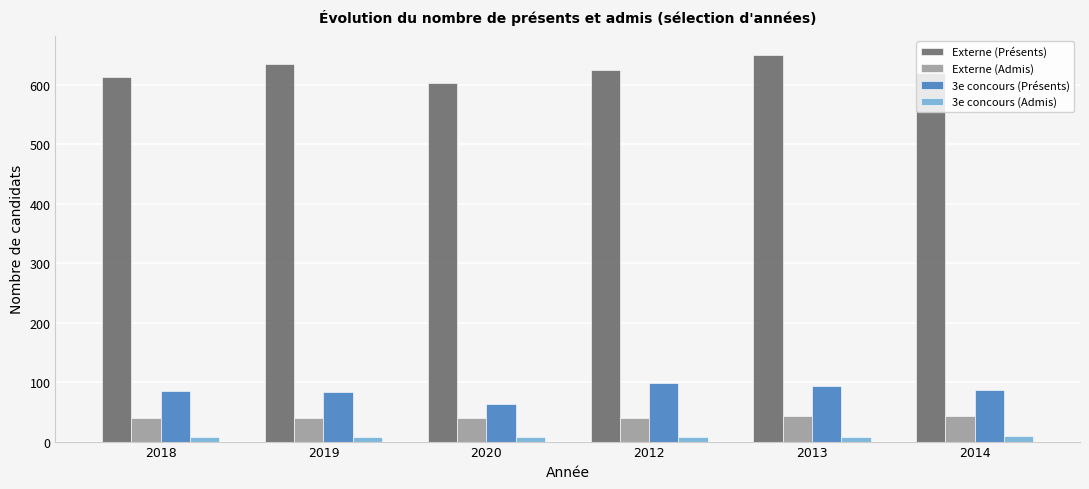

How many Externe (Présents) values are between 613 and 635?

4